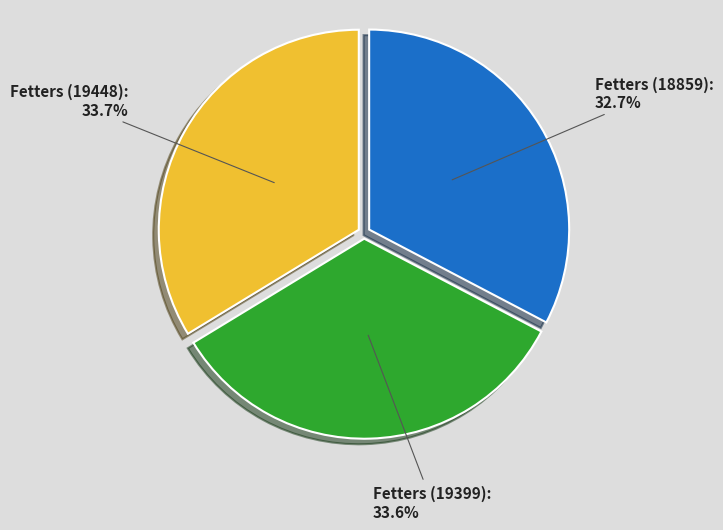

Is there a majority slice in this chart?

No